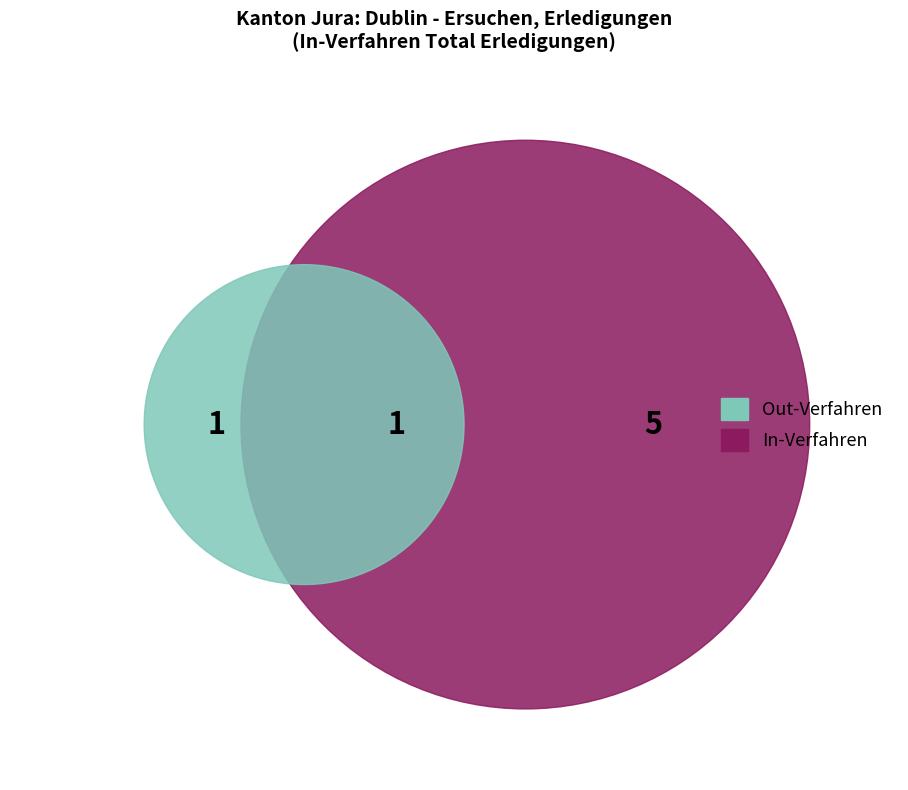

How many slices are in this pie chart?

3